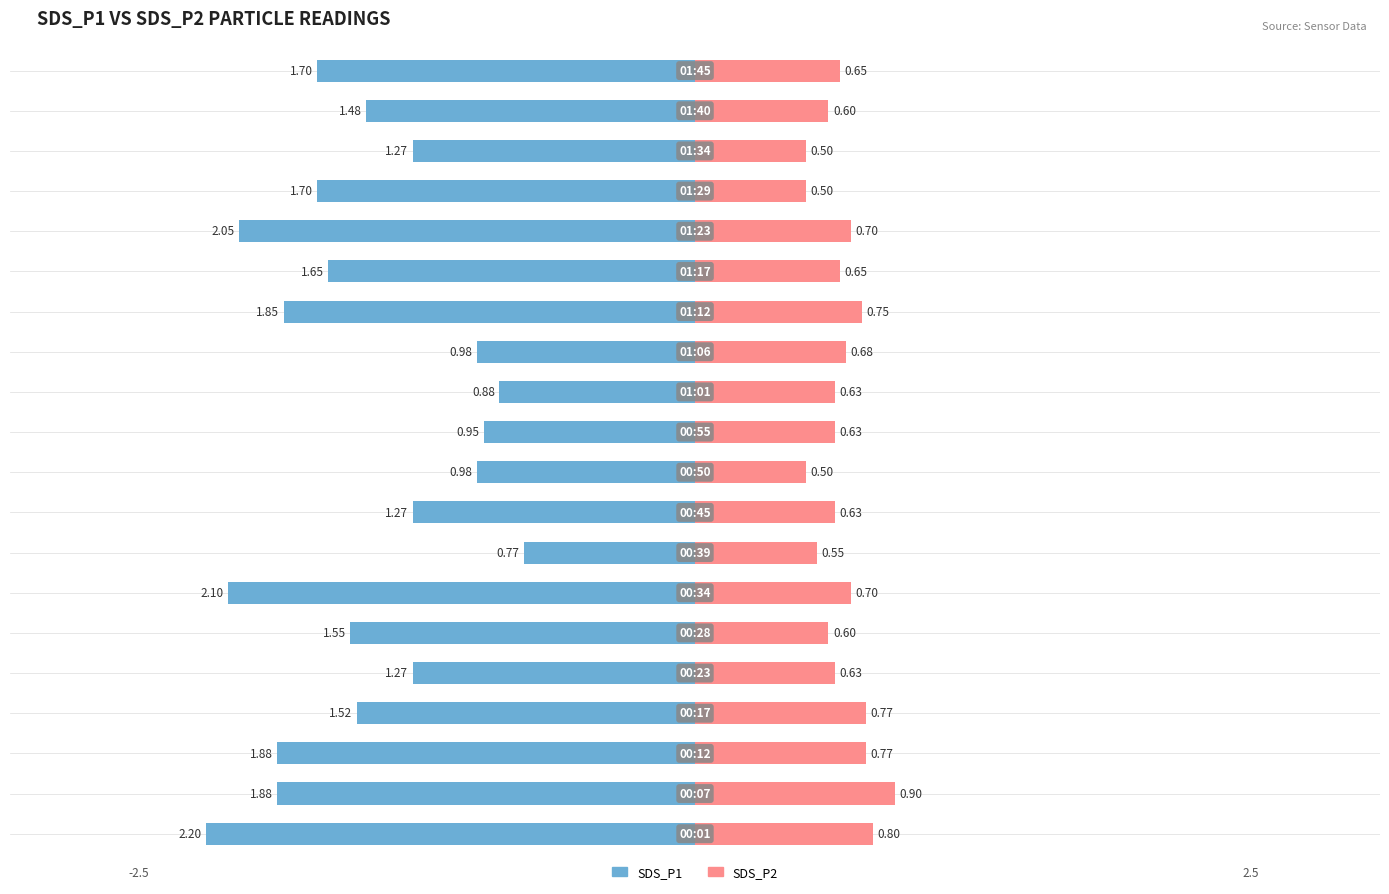

Rank the categories by SDS_P2 value from highest to lowest.

1, 0, 2, 3, 13, 6, 15, 12, 14, 19, 4, 8, 10, 11, 5, 18, 7, 9, 16, 17